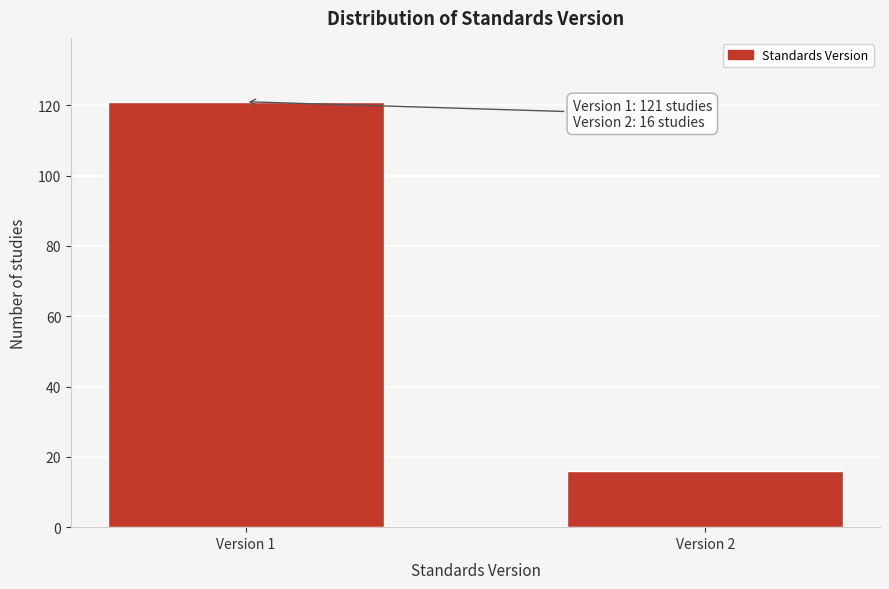

Reading left to right, what are all the values shown in this chart?

121	16